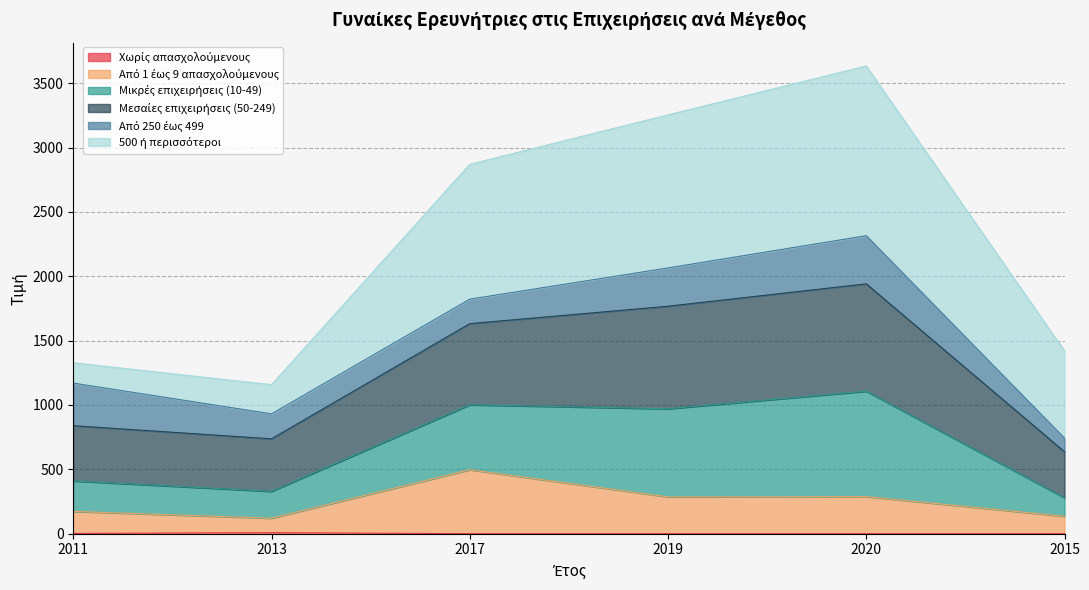

True or false: Χωρίς απασχολούμενους has more than 2 points higher than both neighbors.

False